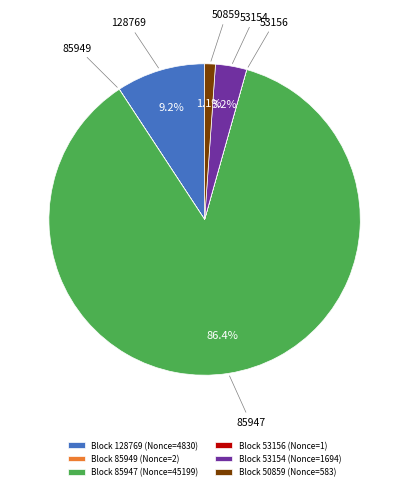

What percentage is NOT represented by Block 50859 (Nonce=583)?

98.9%